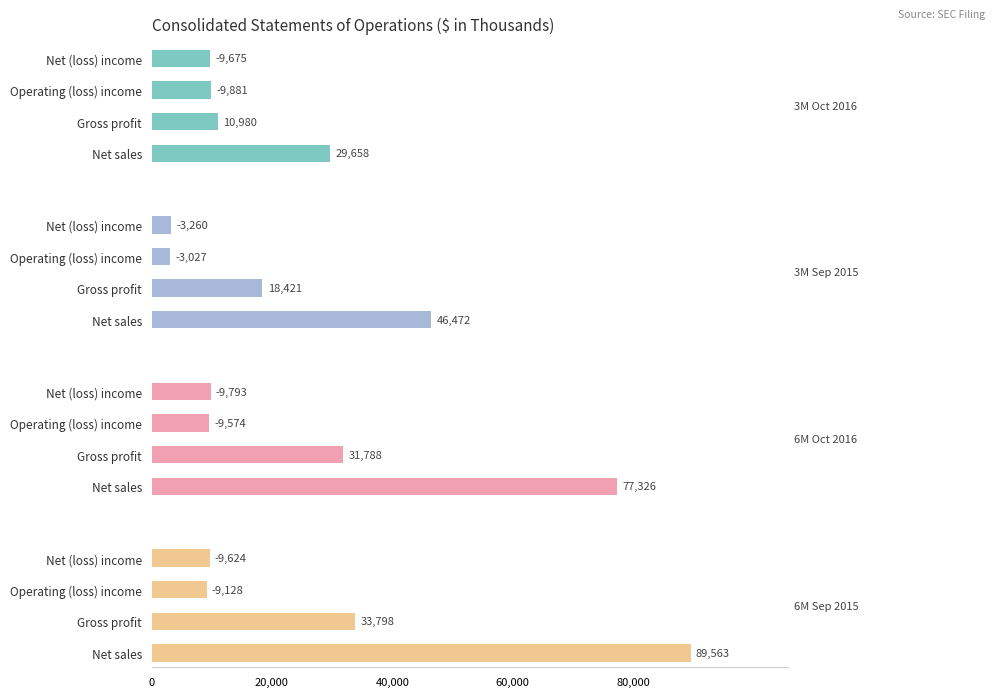

How many groups of bars are there?

4